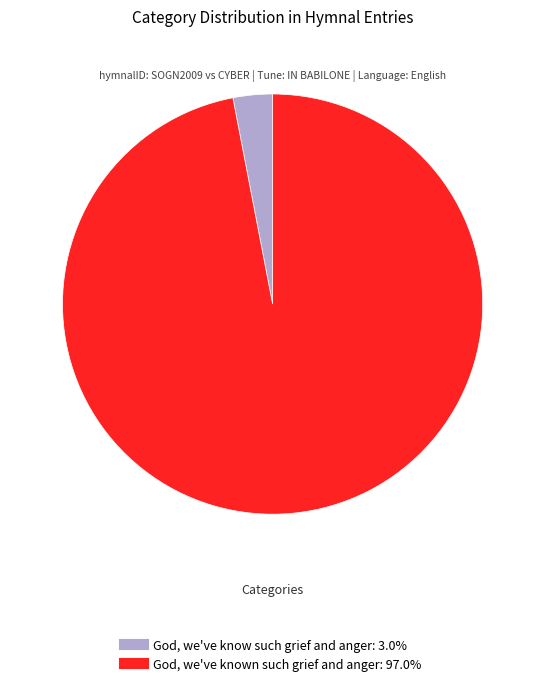

The God, we've known such grief and anger slice represents 97% of the pie. True or false?

True